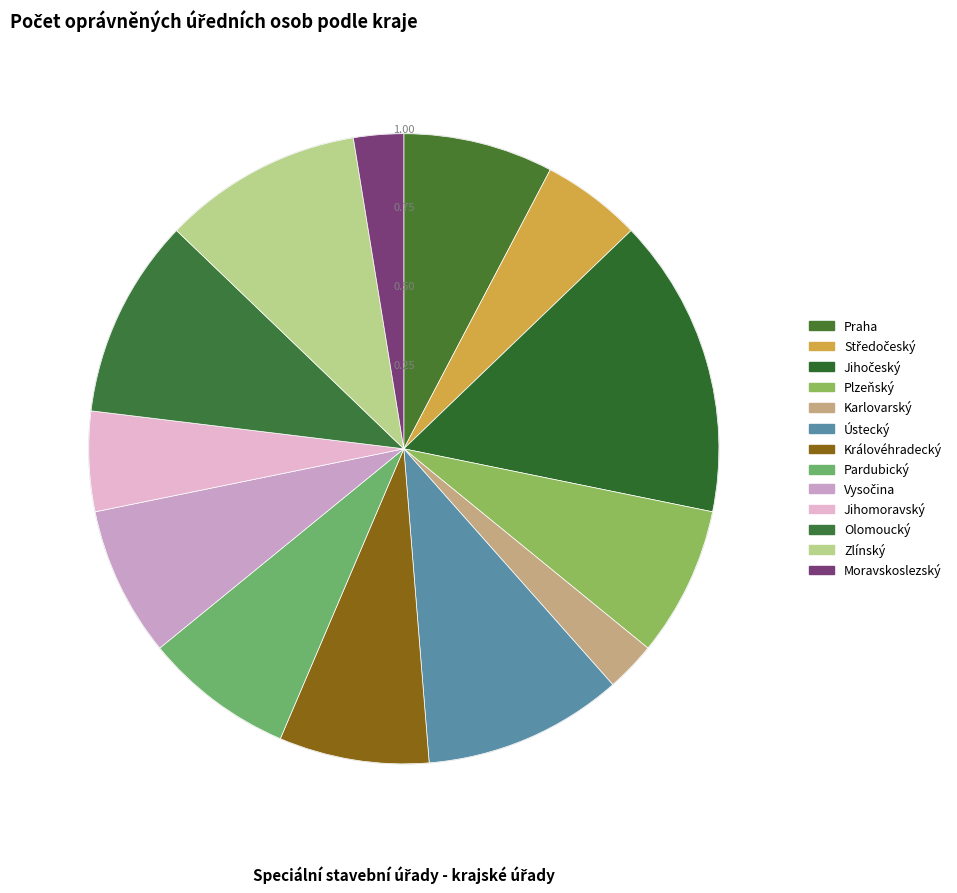

What is the ratio of the value at Vysočina to the value at Karlovarský?

3.0